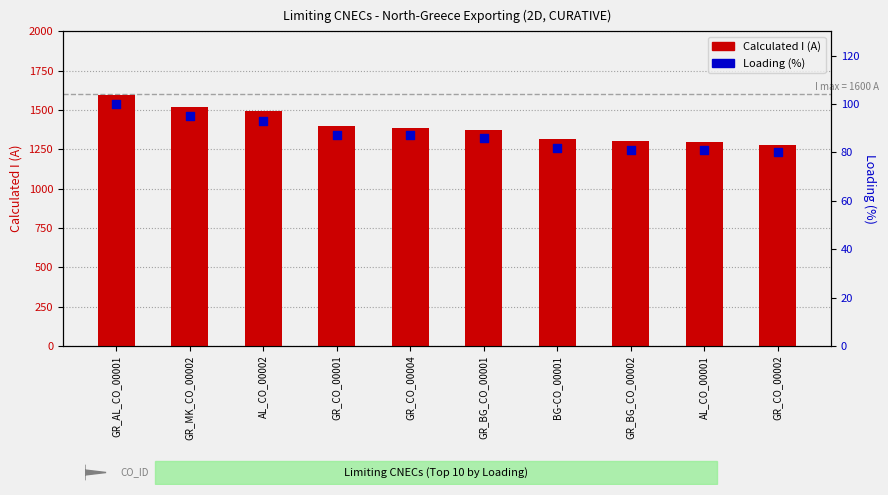

What are all the series names shown in the legend?

Calculated I (A), Loading (%)